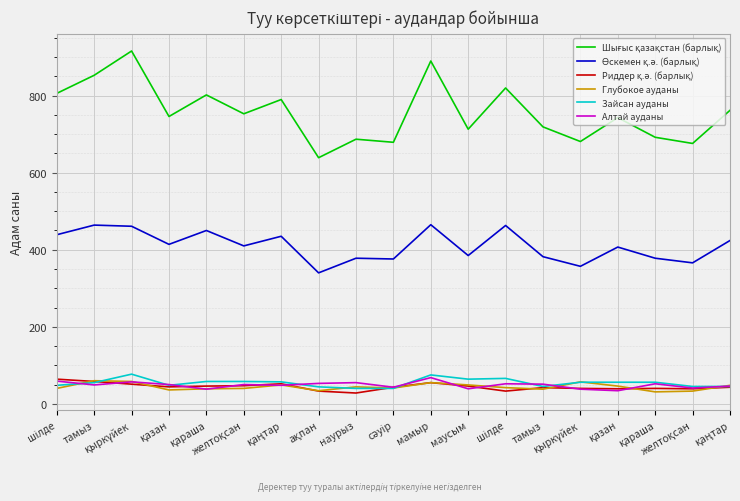

Which series ends up on top after the final intersection of Зайсан ауданы and Риддер қ.ә. (барлық)?

Зайсан ауданы